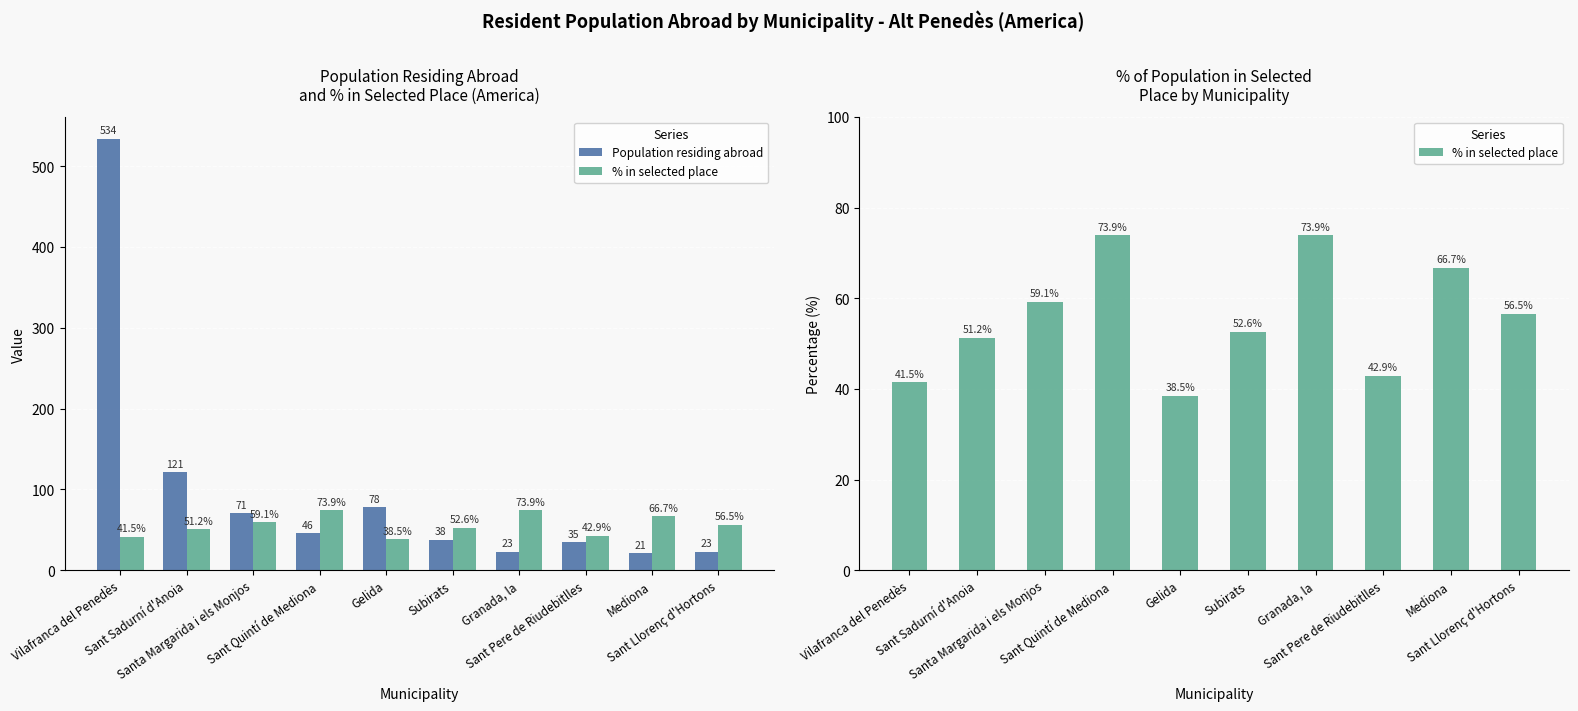

What is the total value across all series at Sant Quintí de Mediona?

119.9